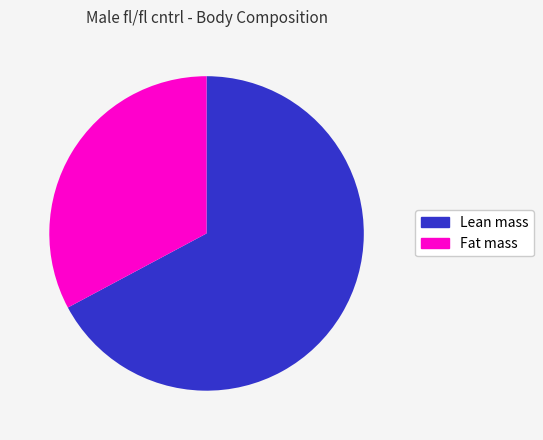

To the nearest percent, what percentage of the pie is Lean mass?

67%